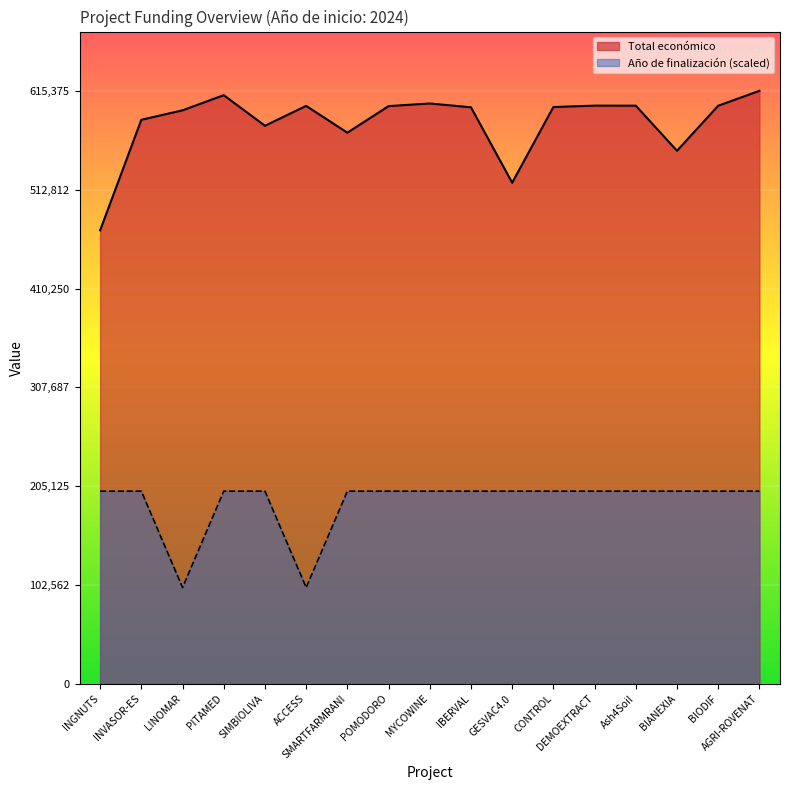

At ACCESS, list the series in order from smallest to largest.

Año de finalización, Total económico